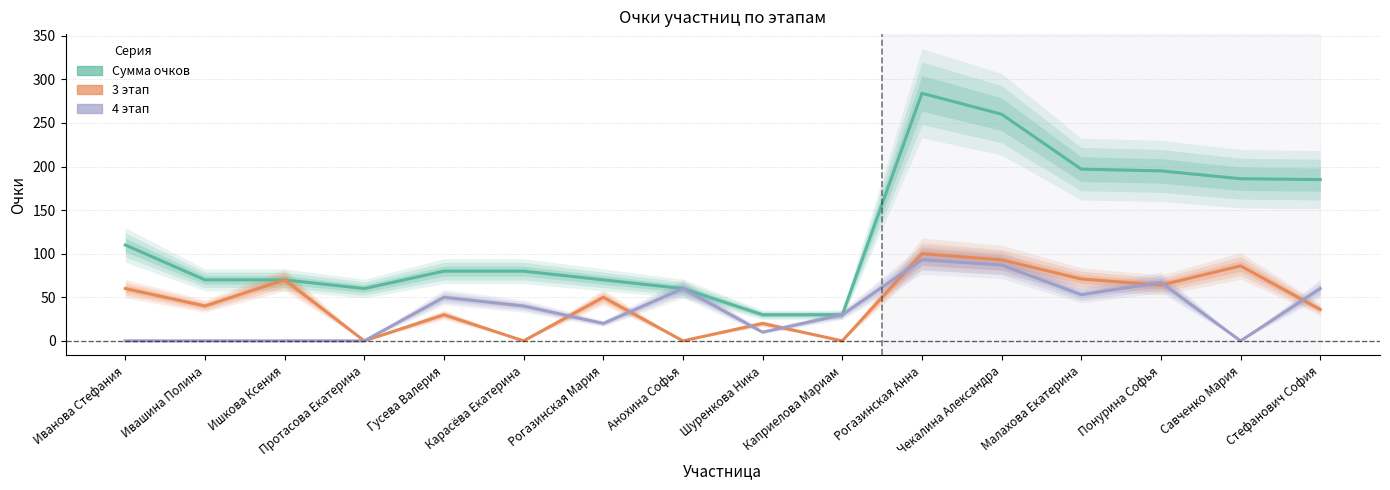

At which category does the chart reach its minimum across all series?

Протасова Екатерина